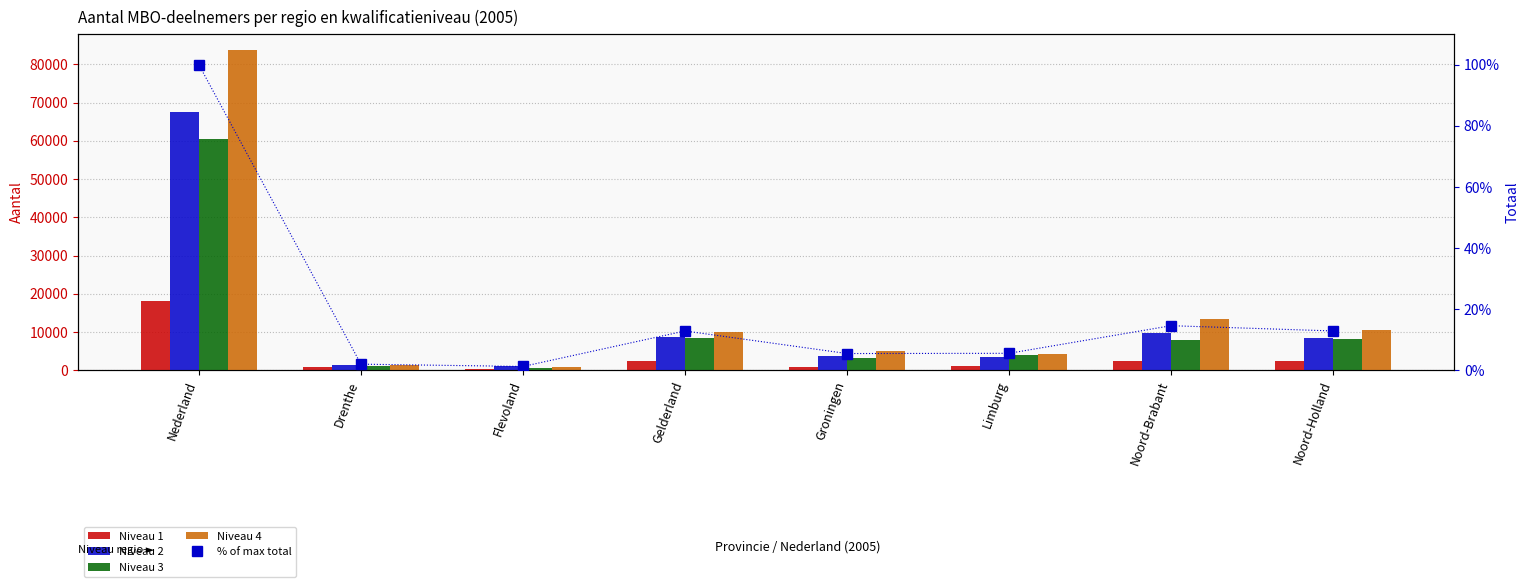

What are all the series names shown in the legend?

Niveau 1, Niveau 2, Niveau 3, Niveau 4, % of max total